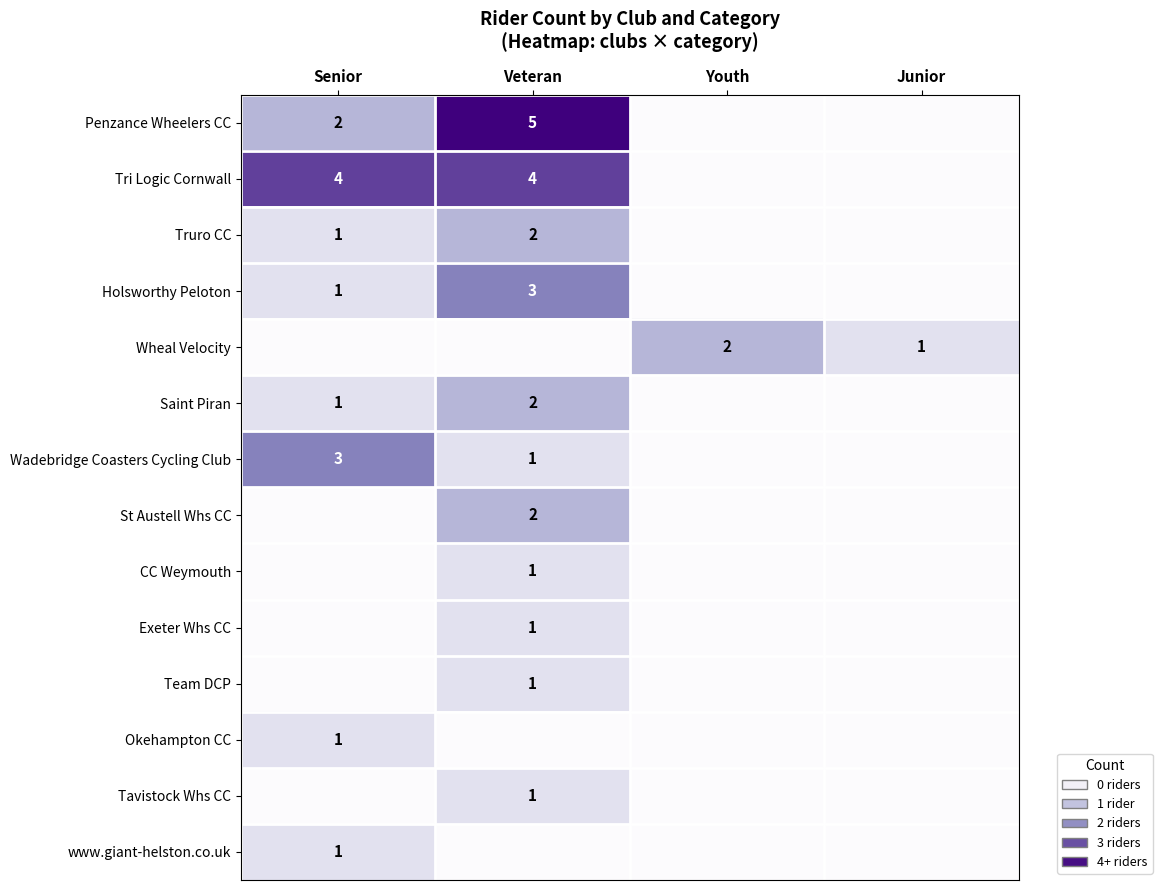

The Holsworthy Peloton series shows 2 at Senior. True or false?

False